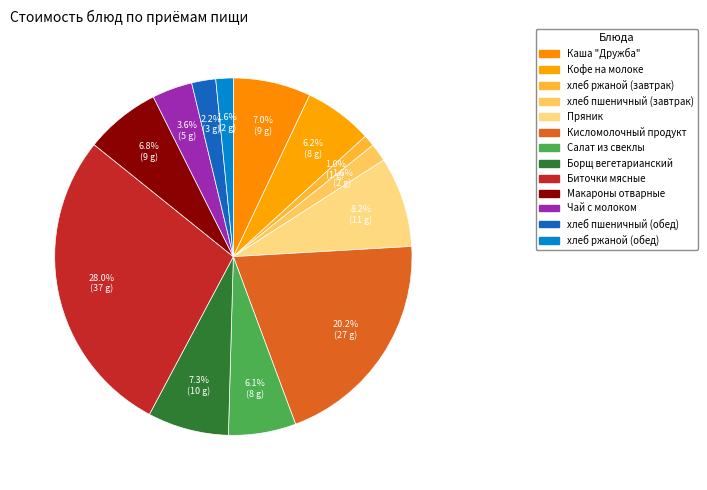

Does хлеб пшеничный (обед) account for over 50% of the chart?

No